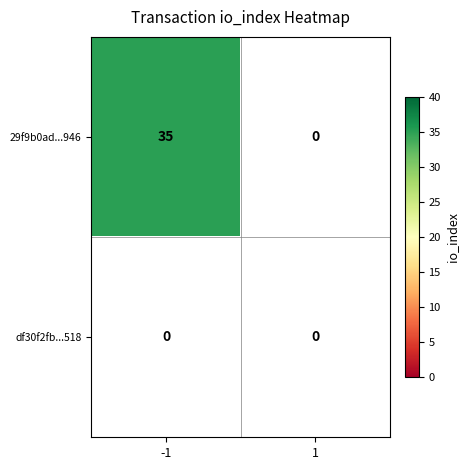

List the series in order of their overall mean, lowest first.

df30f2fb56abc8d37f9a5d9092dbfcd8ab11518, 29f9b0ad67f1f1ac20de606a4e8a78ddc6d9946